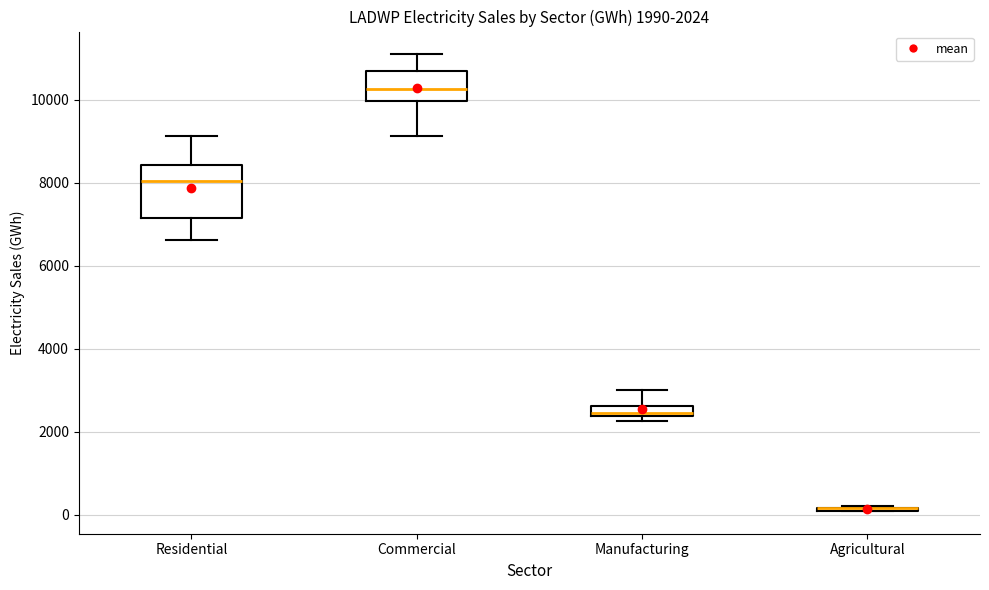

Comparing the boxes themselves (not the whiskers), which one is the tallest?

Residential